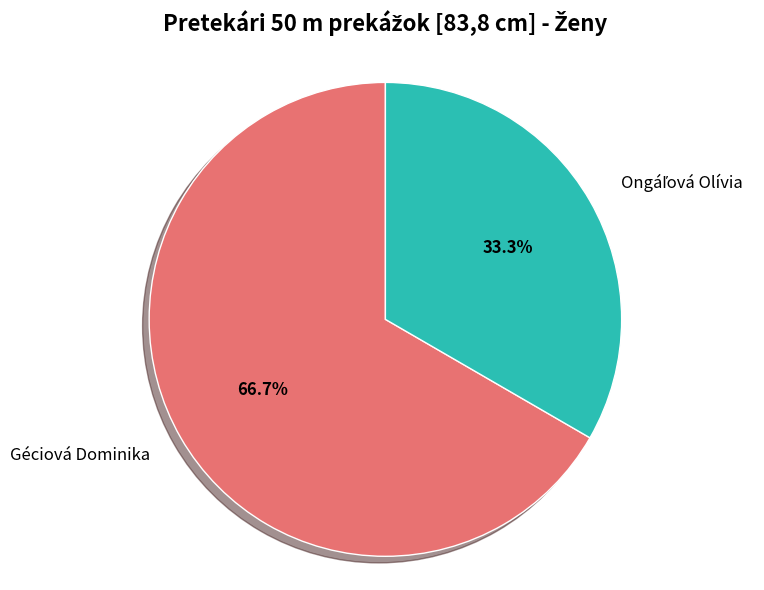

To the nearest percent, what is the average slice percentage?

50%